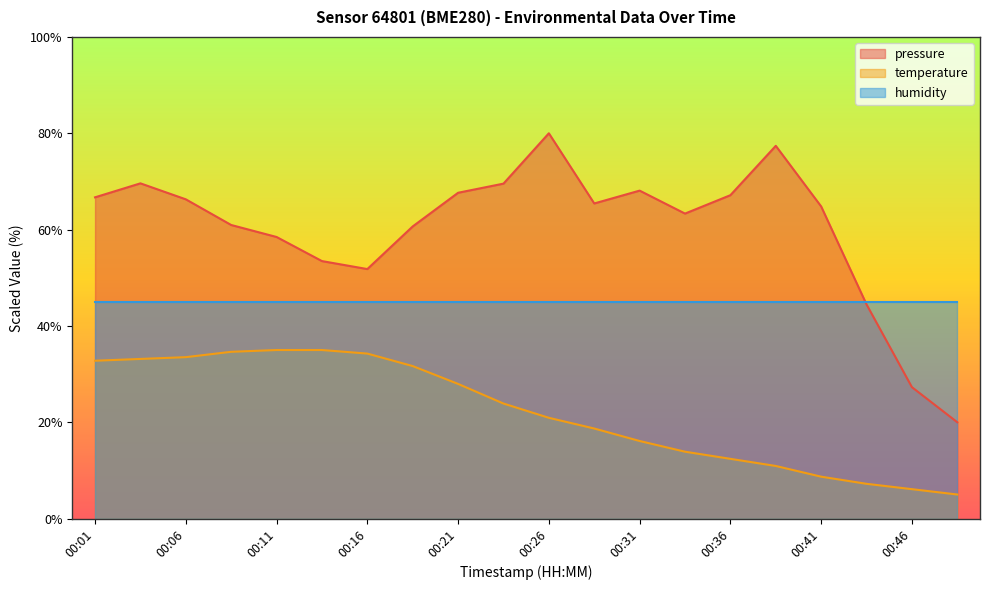

What is the difference between the temperature values at 00:36 and 00:08?

22.2